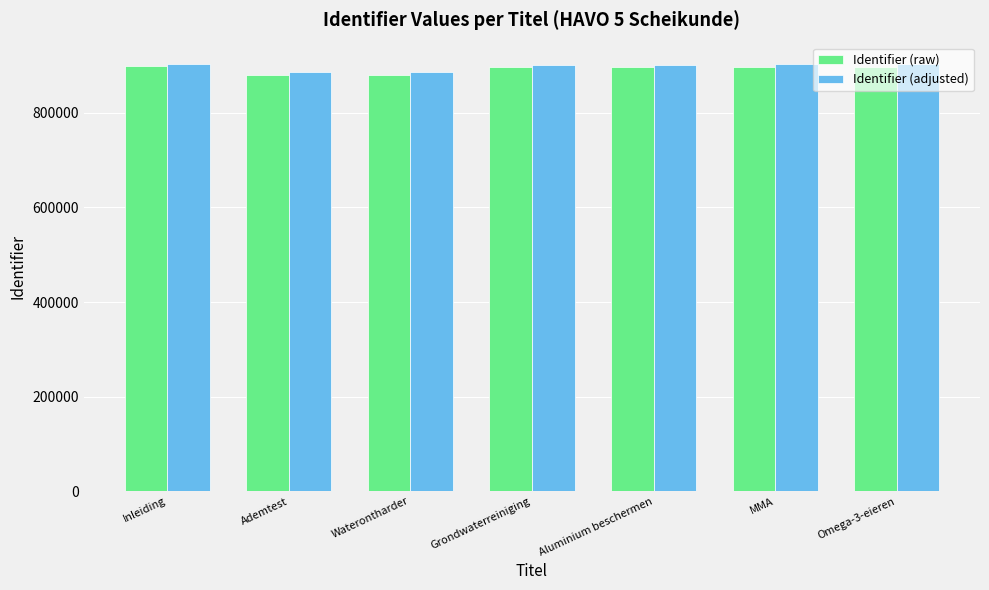

What is the approximate value of Identifier (adjusted) at Waterontharder?

885407